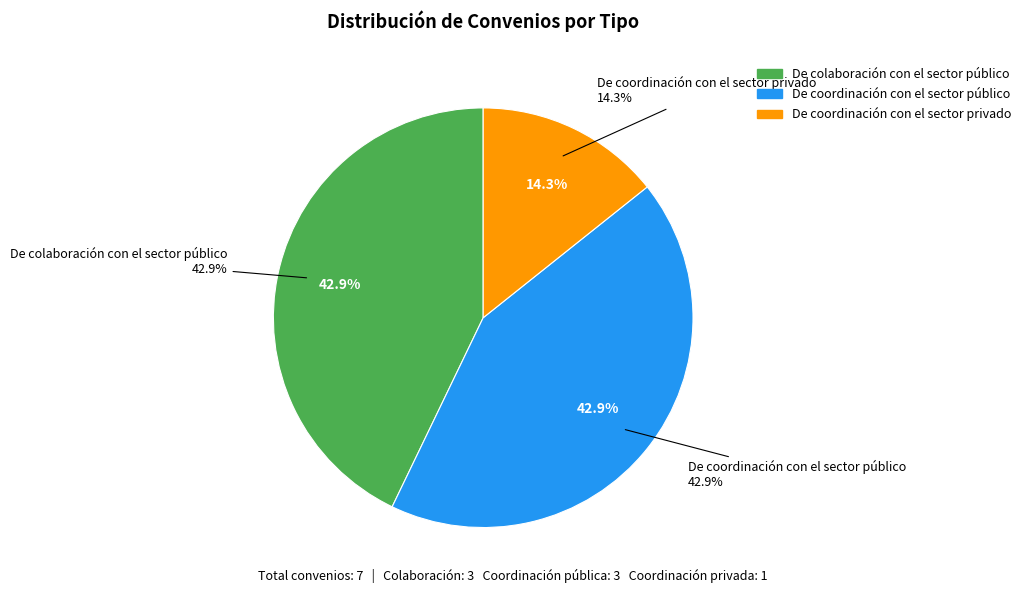

To the nearest percent, what portion does De colaboración con el sector público represent?

43%